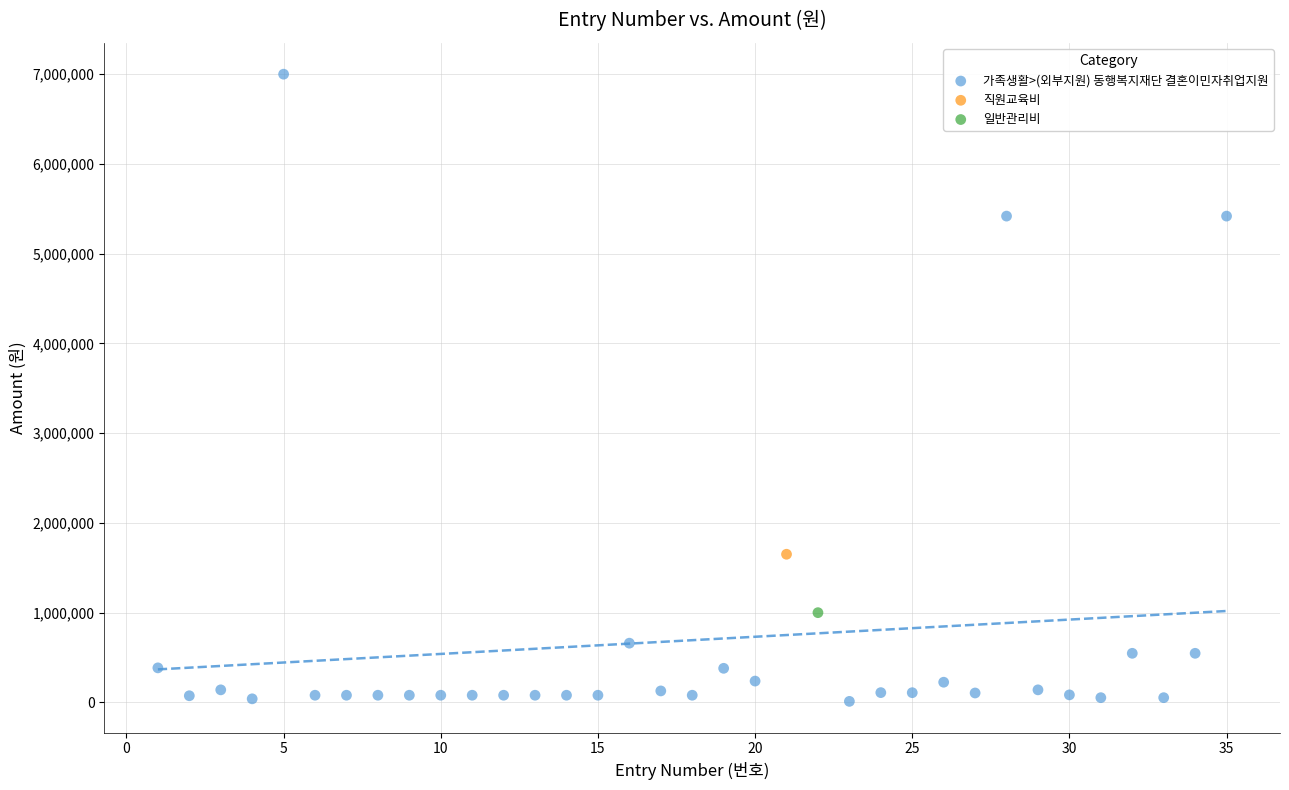

What are all the series names shown in the legend?

가족생활>(외부지원) 동행복지재단 결혼이민자취업지원, 직원교육비, 일반관리비